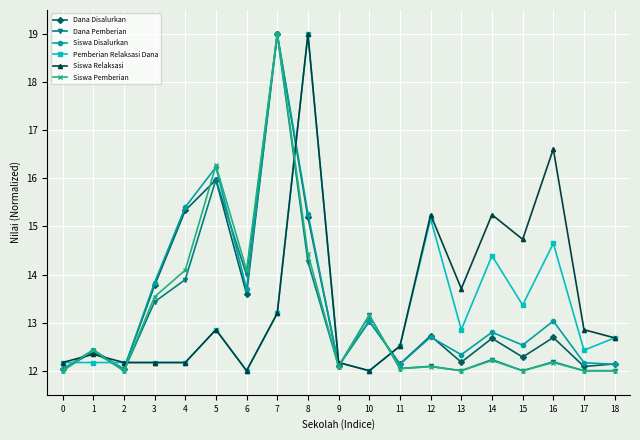

Reading left to right, what are all the values shown in this chart?

Dana Disalurkan: 12.0	12.4	12.0	13.8	15.3	16.0	13.6	19.0	15.2	12.1	13.0	12.1	12.7	12.2	12.7	12.3	12.7	12.1	12.1
Dana Pemberian: 12.0	12.4	12.0	13.4	13.9	16.0	14.0	19.0	14.3	12.1	13.2	12.0	12.1	12.0	12.2	12.0	12.2	12.0	12.0
Siswa Disalurkan: 12.0	12.4	12.0	13.8	15.4	16.2	13.7	19.0	15.3	12.1	13.0	12.1	12.7	12.3	12.8	12.5	13.0	12.2	12.1
Pemberian Relaksasi Dana: 12.2	12.2	12.2	12.2	12.2	12.9	12.0	13.2	19.0	12.2	12.0	12.5	15.2	12.9	14.4	13.4	14.6	12.4	12.7
Siswa Relaksasi: 12.2	12.3	12.2	12.2	12.2	12.9	12.0	13.2	19.0	12.2	12.0	12.5	15.2	13.7	15.2	14.7	16.6	12.9	12.7
Siswa Pemberian: 12.0	12.4	12.0	13.5	14.1	16.3	14.1	19.0	14.4	12.1	13.2	12.0	12.1	12.0	12.2	12.0	12.2	12.0	12.0